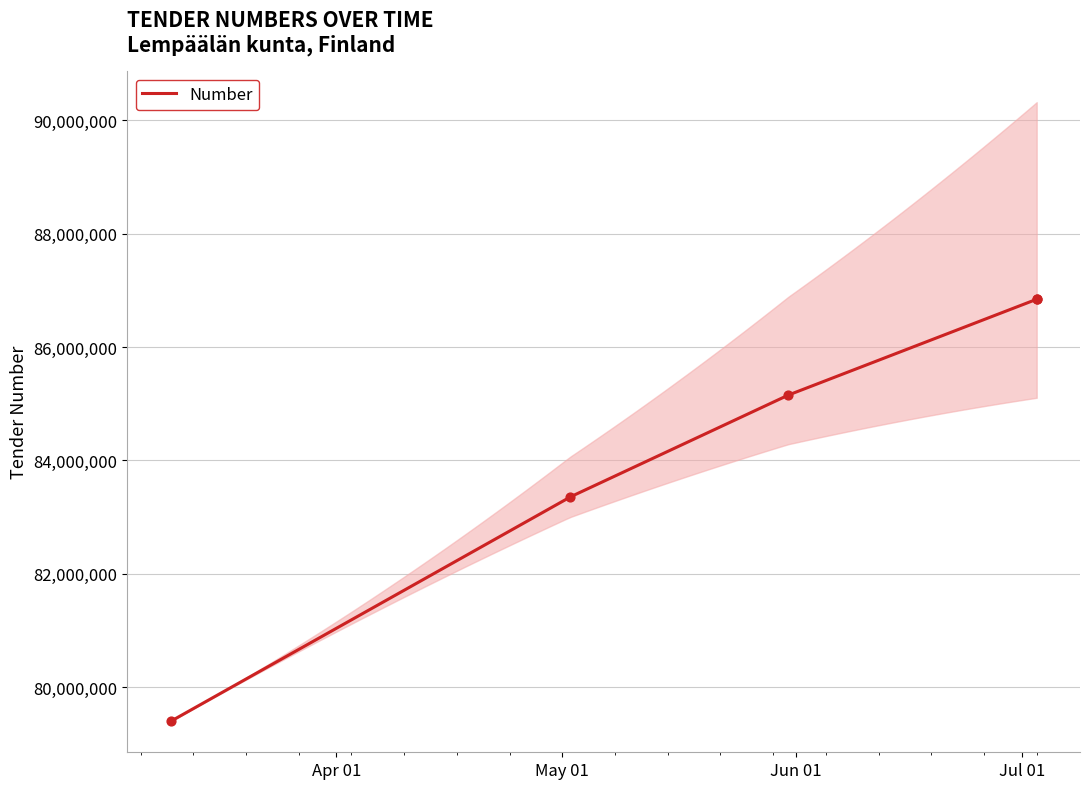

Which has a higher value, 2023-03-10 or 2023-05-02?

2023-05-02